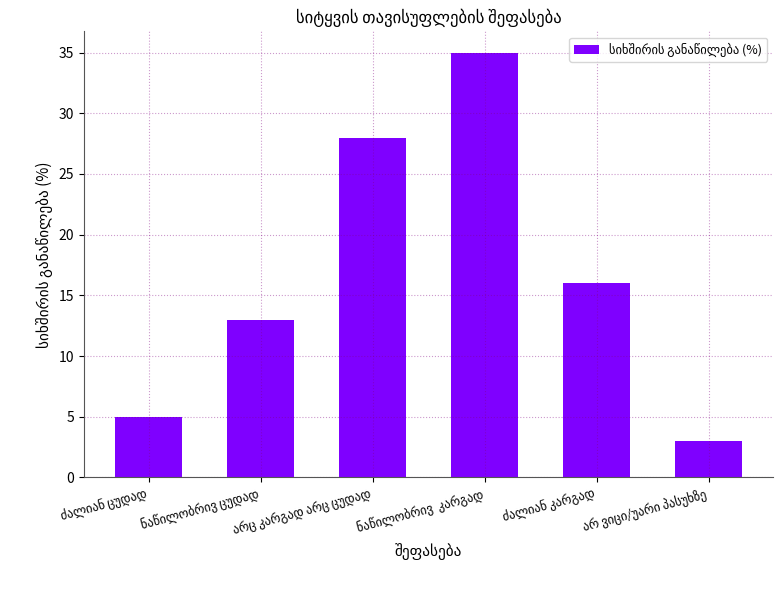

What is the value of the 1st bar from the left?

5